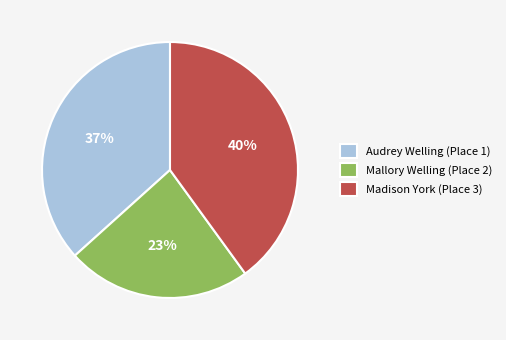

Rank the categories by value from lowest to highest.

Mallory Welling (Place 2), Audrey Welling (Place 1), Madison York (Place 3)